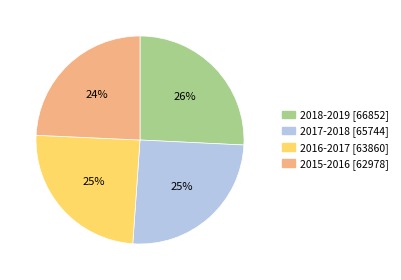

To the nearest percent, what is the combined percentage of 2016-2017 and 2017-2018?

50%